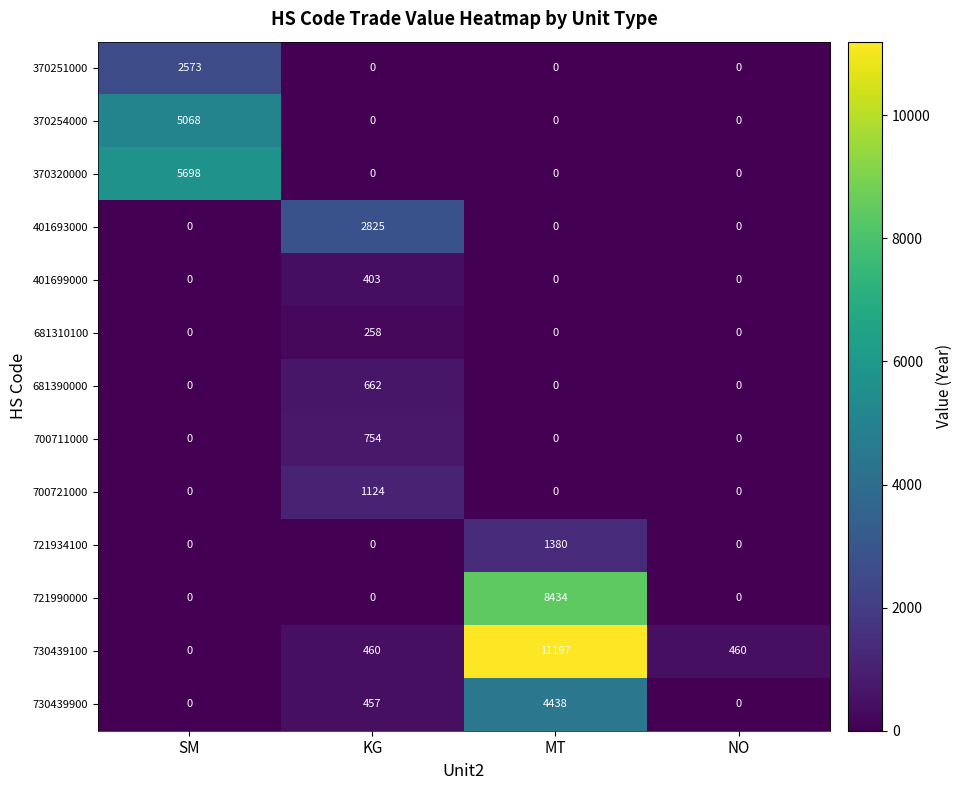

Is it true that 681310100 equals 373 at KG?

False